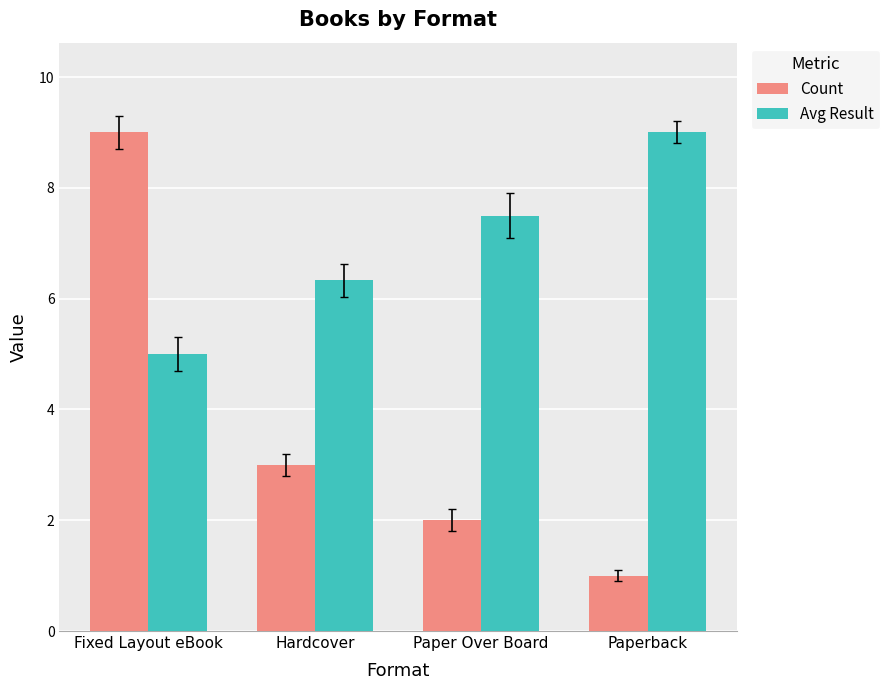

Count the number of categories in the chart.

4